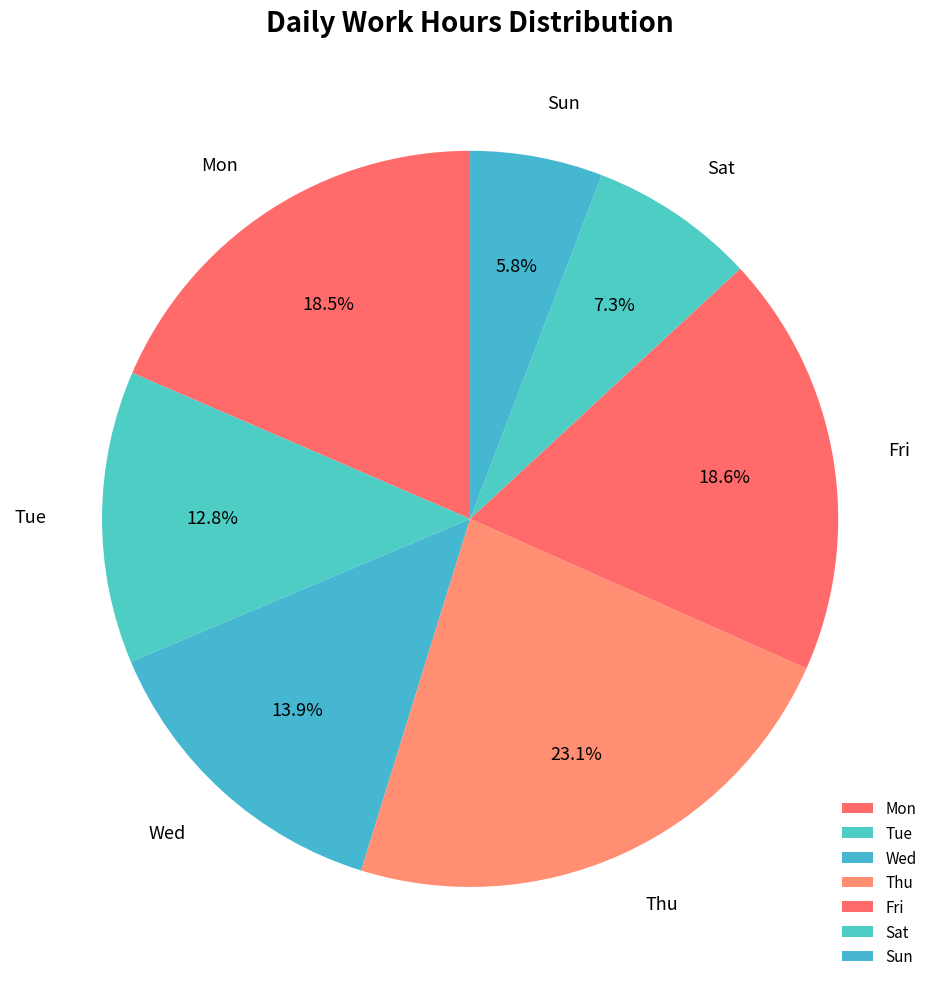

Does Mon represent more than half of the total?

No